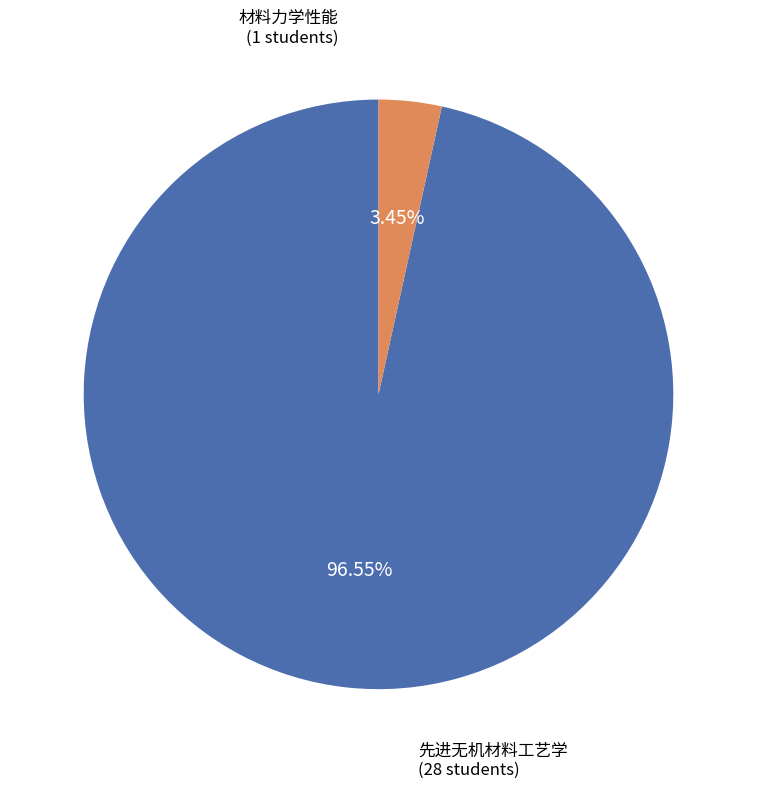

Count the number of slices in the pie.

2